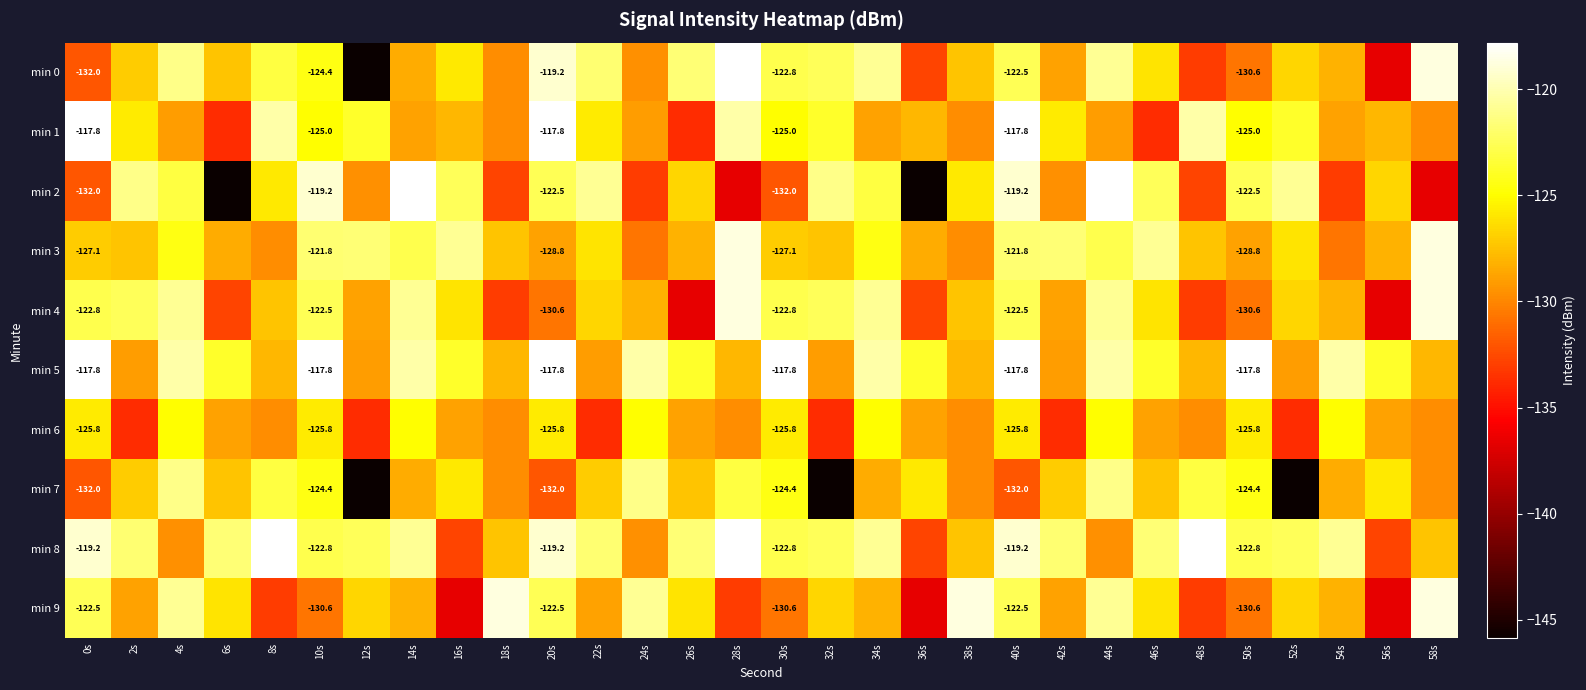

At which label is min 9 closest to -127?

12s